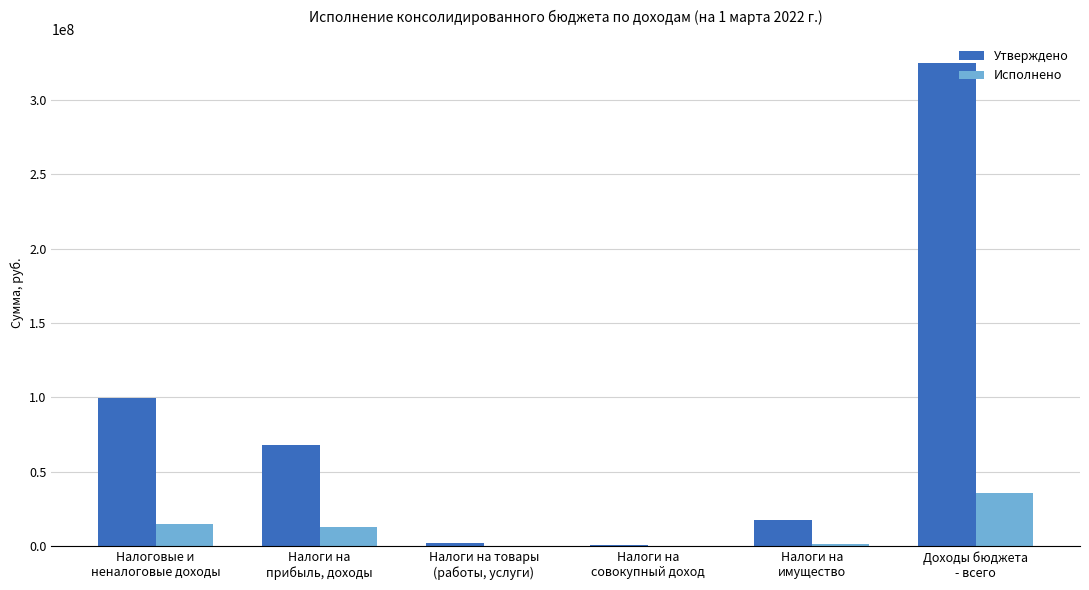

What is the sum of all Исполнено values?

65714152